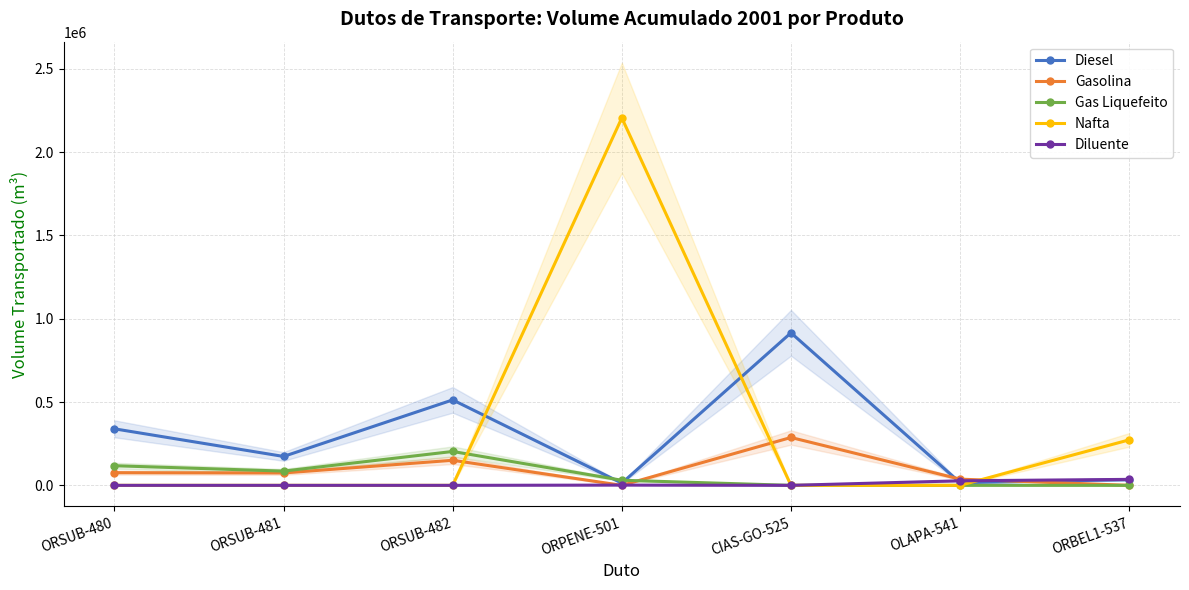

What is the sum of the Gasolina values at ORPENE-501 and ORSUB-481?

74423